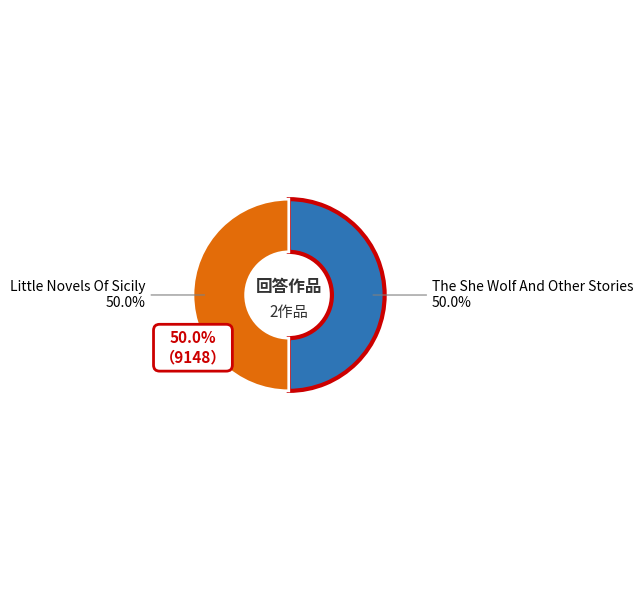

What is the total percentage of Little Novels Of Sicily and The She Wolf And Other Stories?

100.0%